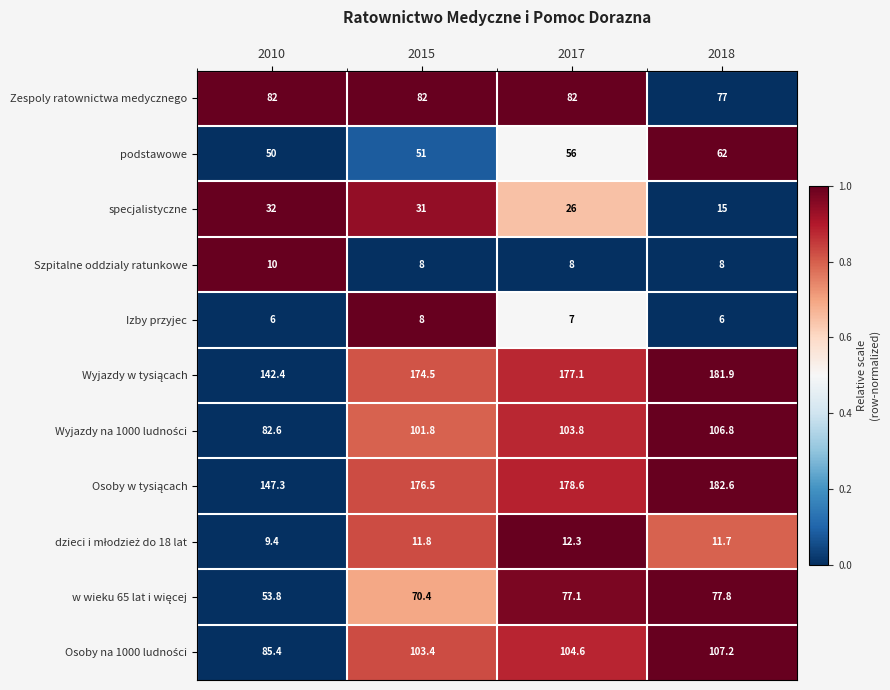

True or false: Szpitalne oddzialy ratunkowe has a value of 3.9 at 2015.

False